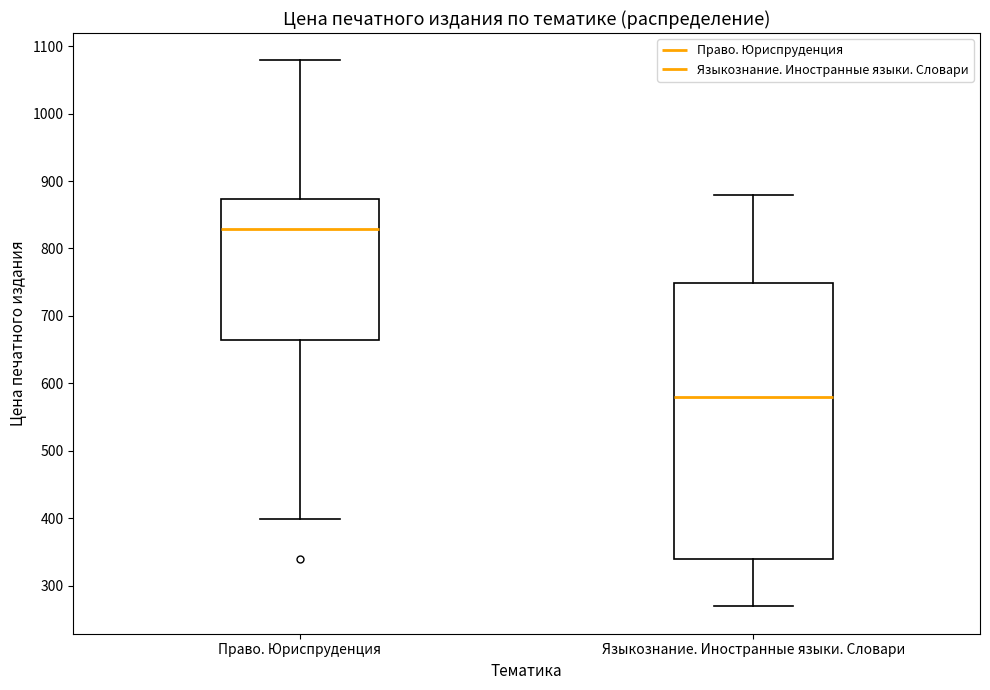

Which box has the highest median line?

Право. Юриспруденция